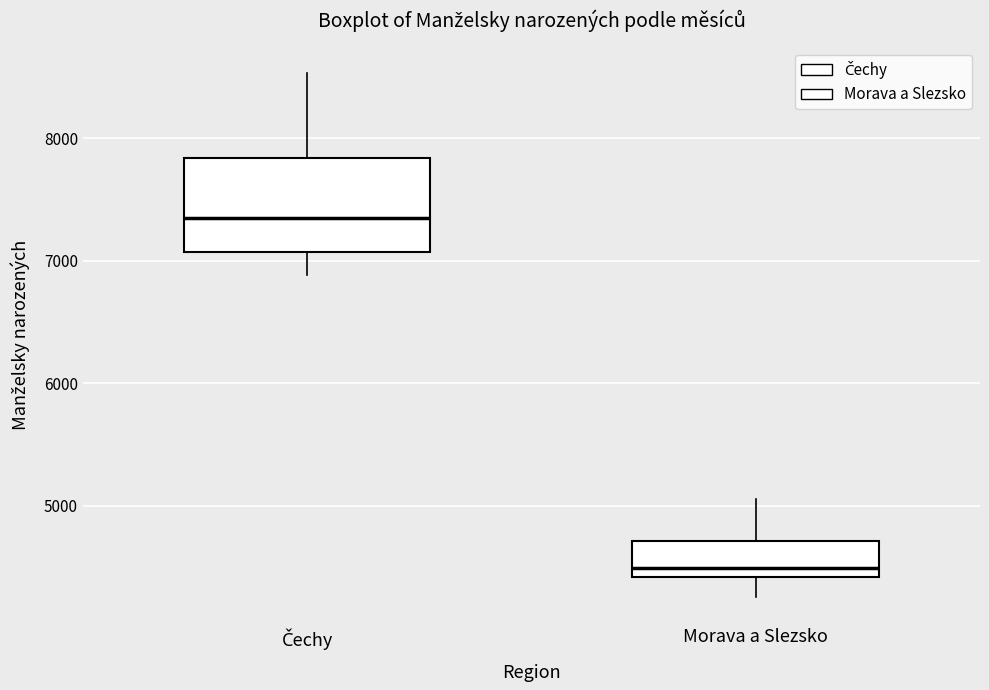

Reading left to right, read every box against the y-axis: the position of its median line, the range the box covers, and the ends of its whiskers. The values are not printed on the chart, so give them approximately, as read against the axis.

Čechy: median 7300, box 7100 to 7800, whiskers 6900 to 8500
Morava a Slezsko: median 4500, box 4400 to 4700, whiskers 4300 to 5100